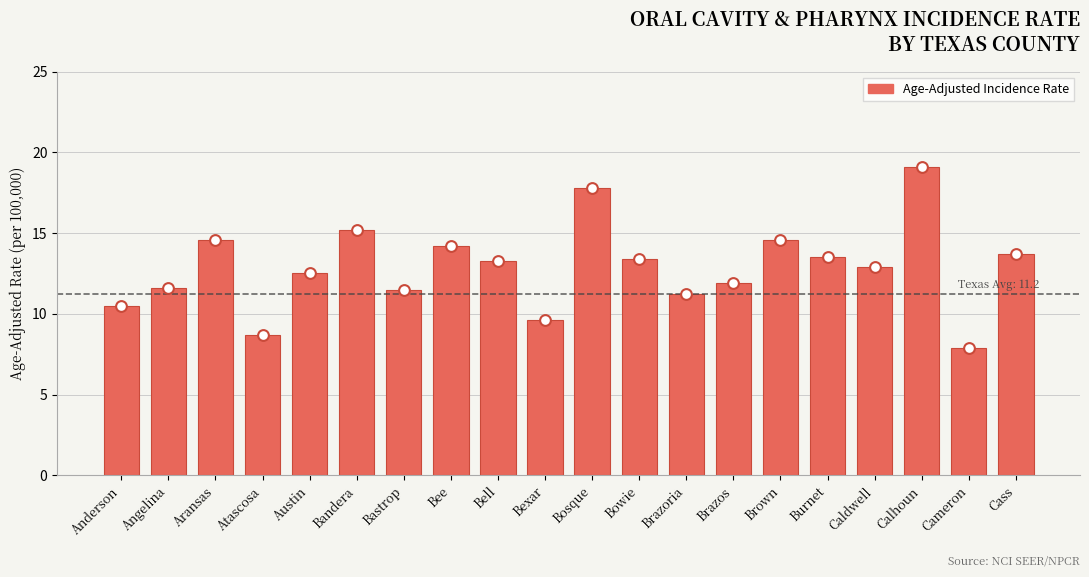

What is the change in value from Austin to Bell?

+0.8